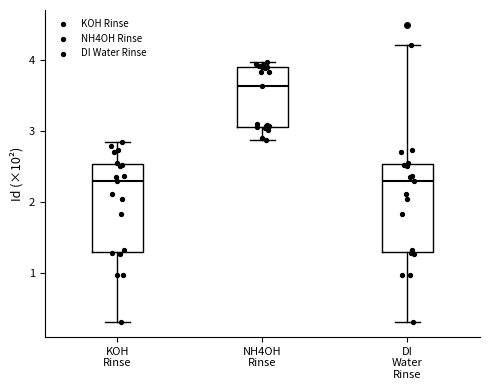

Reading left to right, transcribe this box plot: for each box, give where its median line is, the range the box spans, and where its two whiskers end, as read against the y-axis. The values are not printed on the chart, so give them approximately, as read against the axis.

KOH Rinse: median 2.3, box 1.3 to 2.5, whiskers 0.3 to 2.9
NH4OH Rinse: median 3.6, box 3.1 to 3.9, whiskers 2.9 to 4.0
DI Water Rinse: median 2.3, box 1.3 to 2.5, whiskers 0.3 to 4.2